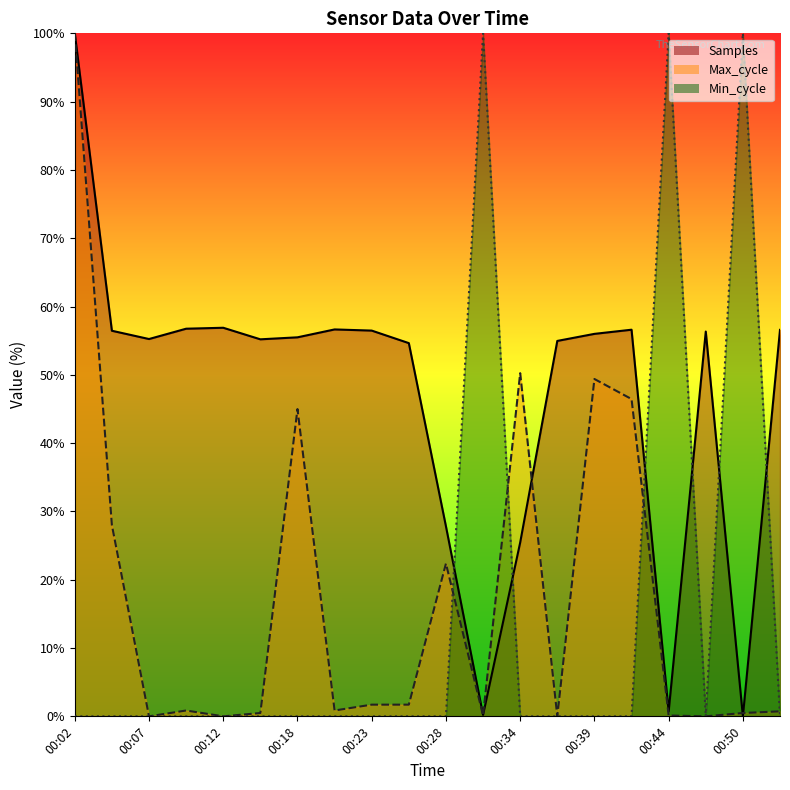

Reading left to right, what are all the values shown in this chart?

Samples: 00:02=100.0	00:04=56.5	00:07=55.2	00:10=56.8	00:12=56.9	00:15=55.2	00:18=55.5	00:20=56.6	00:23=56.5	00:26=54.6	00:28=27.8	00:31=0.2	00:34=25.4	00:36=55.0	00:39=56.0	00:42=56.6	00:44=0.7	00:47=56.3	00:50=0.0	00:52=56.6
Max_cycle: 00:02=100.0	00:04=28.0	00:07=0.0	00:10=0.9	00:12=0.0	00:15=0.5	00:18=45.0	00:20=0.9	00:23=1.7	00:26=1.7	00:28=22.4	00:31=0.1	00:34=50.2	00:36=0.0	00:39=49.4	00:42=46.5	00:44=0.1	00:47=0.0	00:50=0.5	00:52=0.7
Min_cycle: 00:02=0.0	00:04=0.0	00:07=0.0	00:10=0.0	00:12=0.0	00:15=0.0	00:18=0.0	00:20=0.0	00:23=0.0	00:26=0.0	00:28=0.0	00:31=100.0	00:34=0.0	00:36=0.0	00:39=0.0	00:42=0.0	00:44=100.0	00:47=0.0	00:50=100.0	00:52=0.0